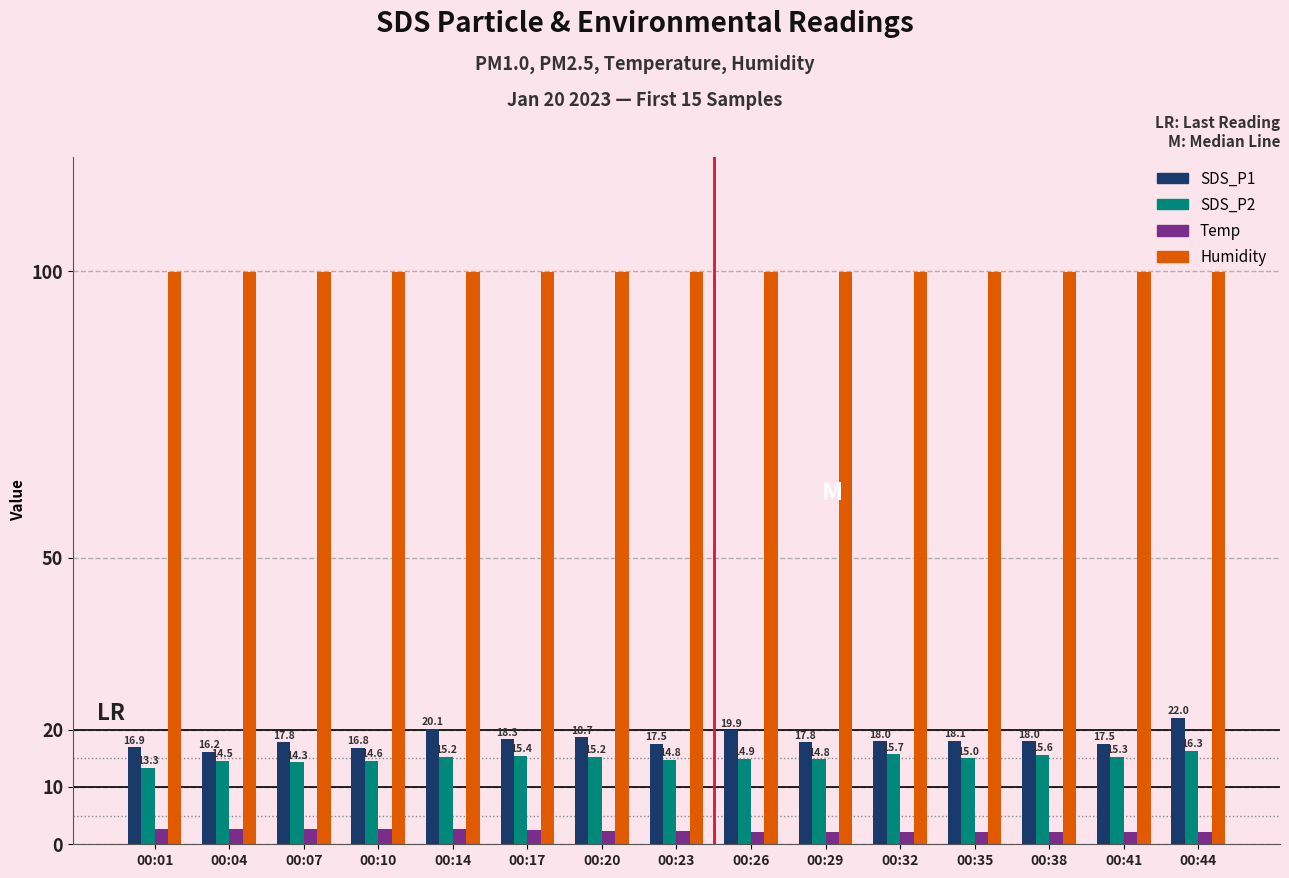

Is it true that SDS_P1 equals 16.9 at 00:01?

True